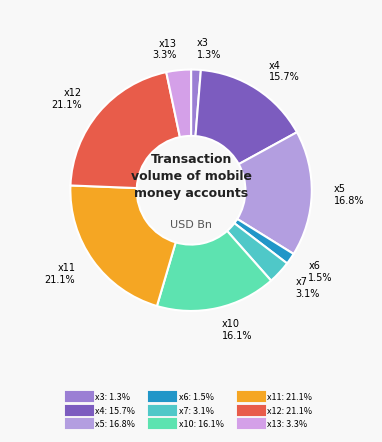

How many segments does this pie chart have?

9